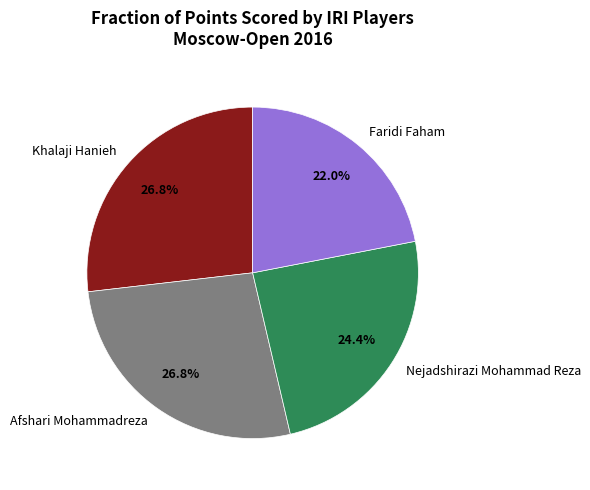

How much of the chart is everything except Khalaji Hanieh?

73.2%